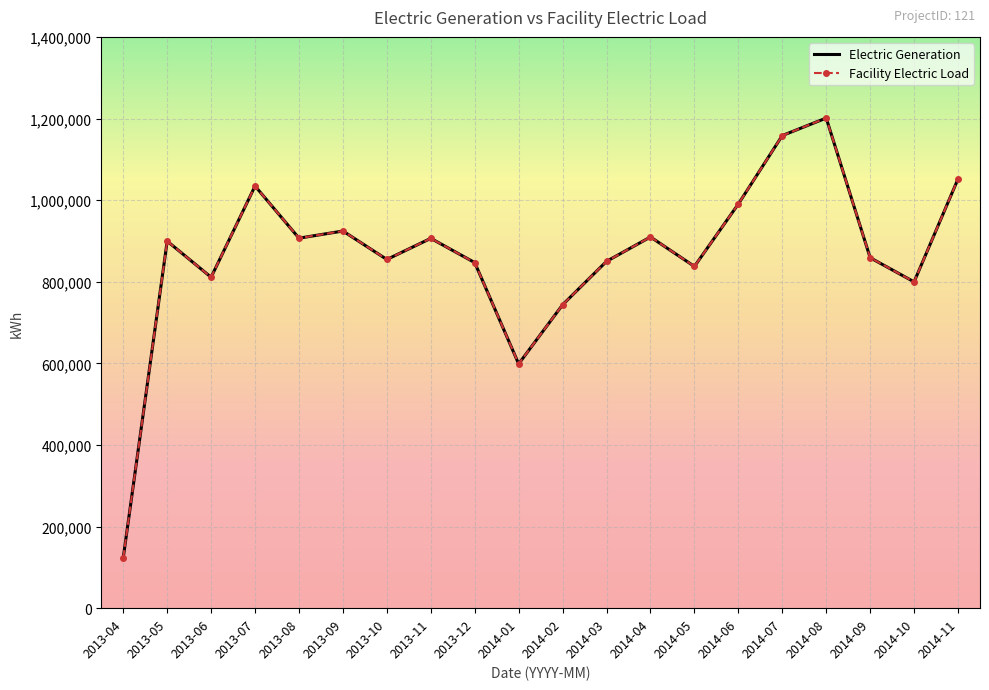

What are all the series names shown in the legend?

Electric Generation, Facility Electric Load